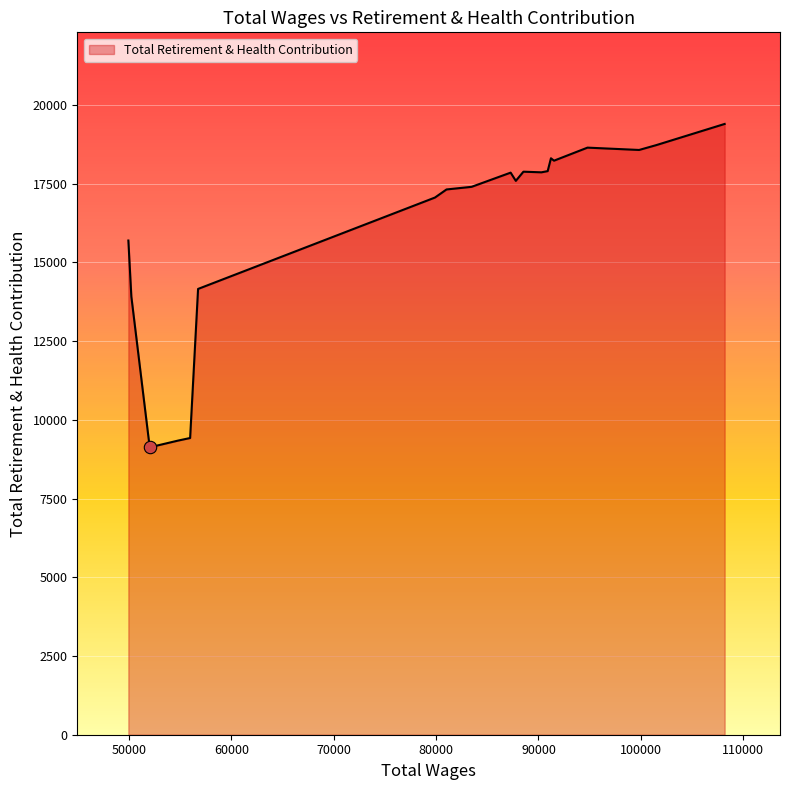

What is the maximum value shown in the chart?

19395